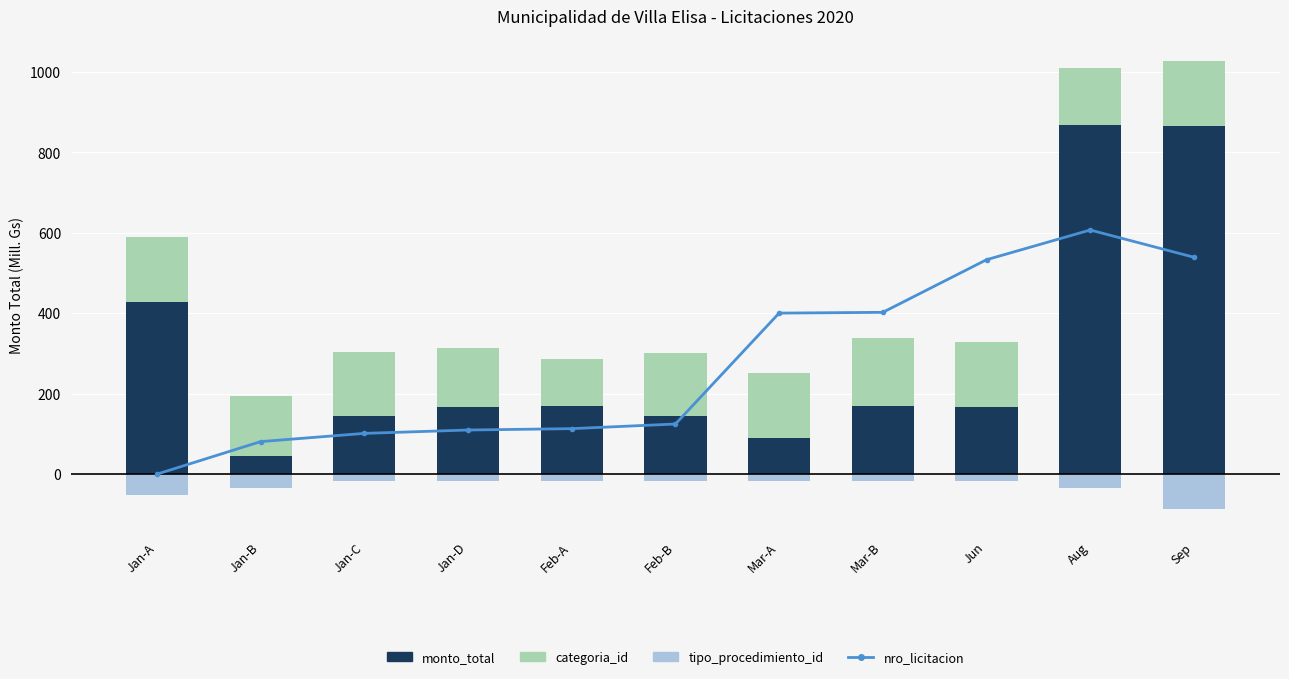

Reading right to left, extract all data points from this chart.

nro_licitacion: 539.0	606.7	532.9	402.1	400.2	124.6	113.1	109.6	101.3	80.8	0.0
monto_total: 865.7	866.7	168.1	168.3	91.0	144.1	168.3	166.5	144.2	46.3	428.6
categoria_id: 160.3	143.0	160.3	169.0	160.3	156.0	117.0	147.3	160.3	147.3	160.3
tipo_procedimiento_id: -86.7	-34.7	-17.3	-17.3	-17.3	-17.3	-17.3	-17.3	-17.3	-34.7	-52.0